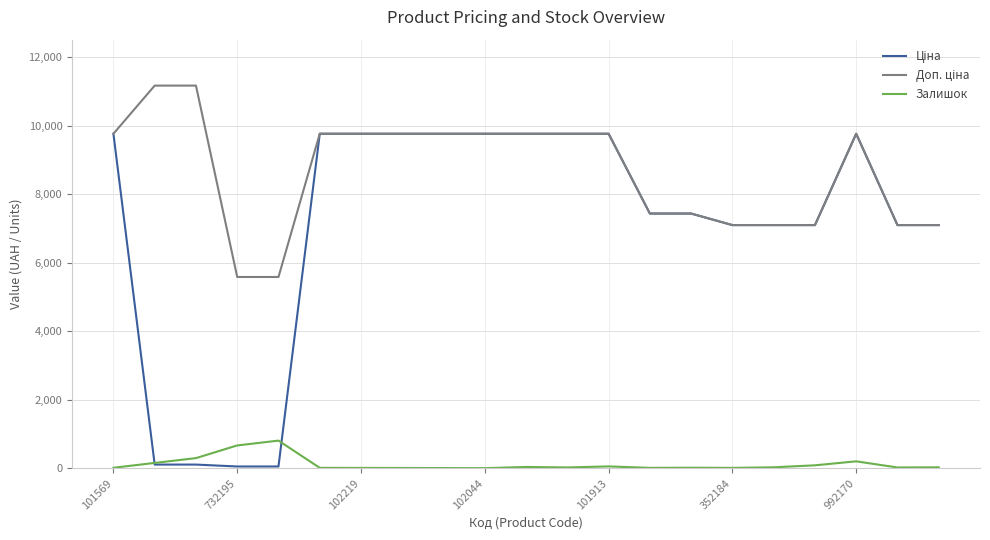

What is the greatest value displayed?

11169.0